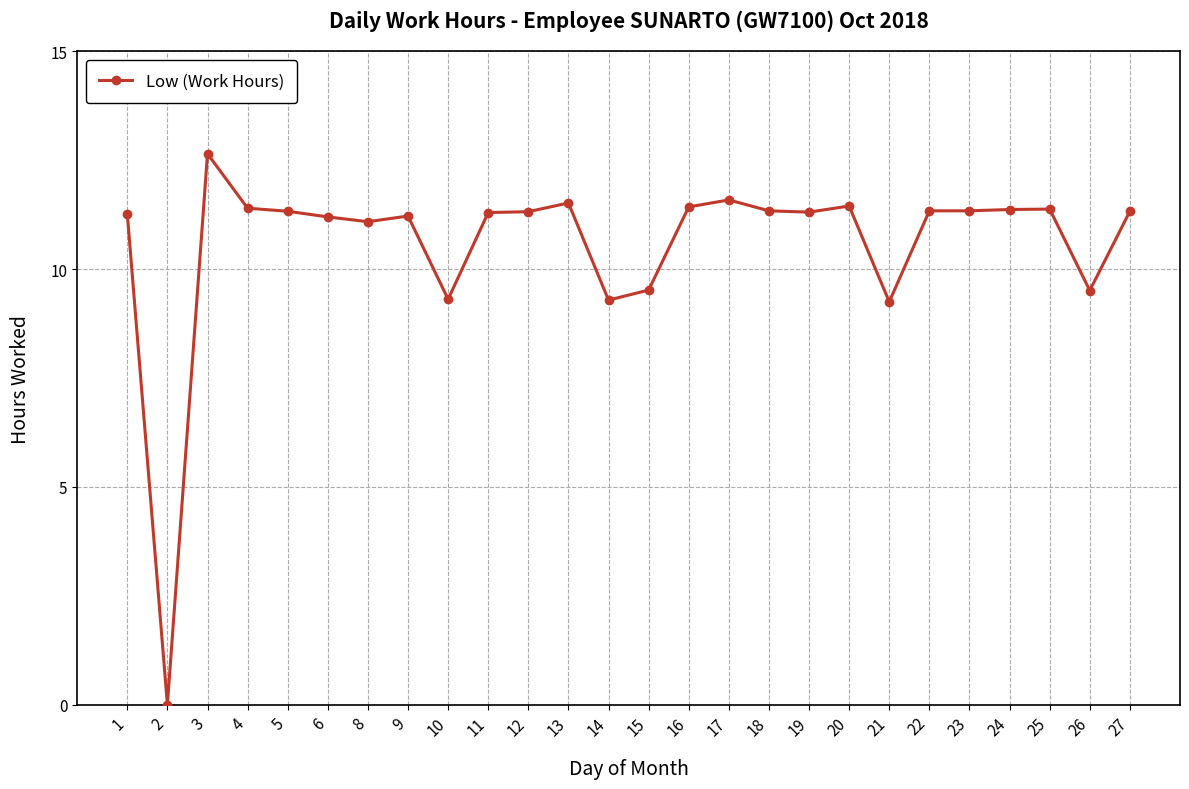

At which category does the chart reach its peak across all series?

3